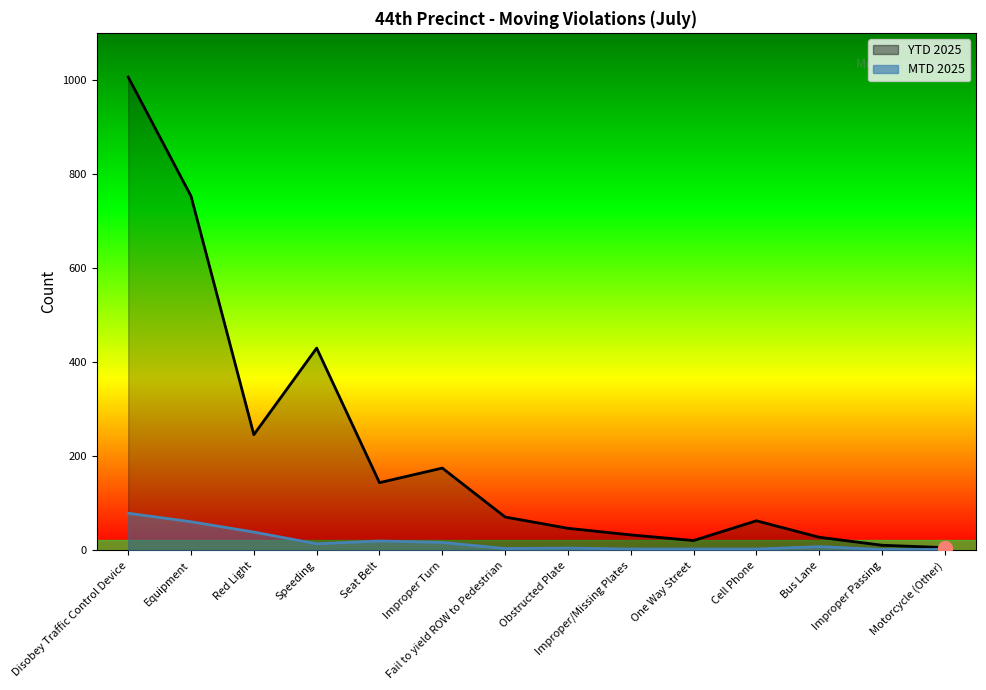

What position from the left is Improper/Missing Plates?

9